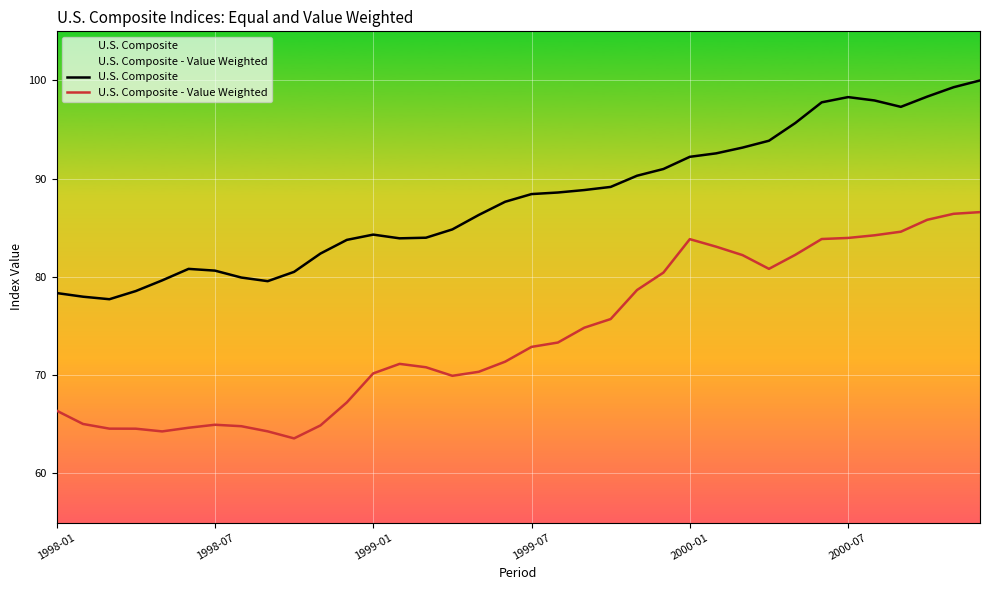

True or false: U.S. Composite has a value of 150.2 at 17.

False